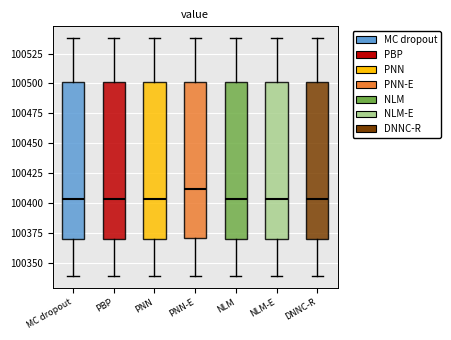

Reading left to right, transcribe this box plot: for each box, give where its median line is, the range the box spans, and where its two whiskers end, as read against the y-axis. The values are not printed on the chart, so give them approximately, as read against the axis.

MC dropout: median 100405, box 100370 to 100500, whiskers 100340 to 100540
PBP: median 100405, box 100370 to 100500, whiskers 100340 to 100540
PNN: median 100405, box 100370 to 100500, whiskers 100340 to 100540
PNN-E: median 100410, box 100370 to 100500, whiskers 100340 to 100540
NLM: median 100405, box 100370 to 100500, whiskers 100340 to 100540
NLM-E: median 100405, box 100370 to 100500, whiskers 100340 to 100540
DNNC-R: median 100405, box 100370 to 100500, whiskers 100340 to 100540